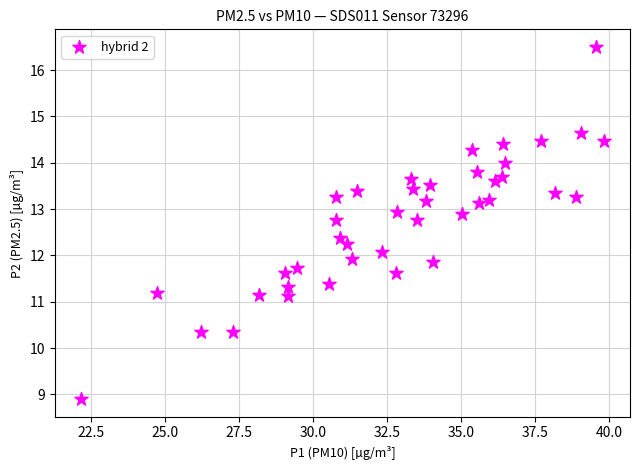

What is the range of X values (max minus min)?

17.7